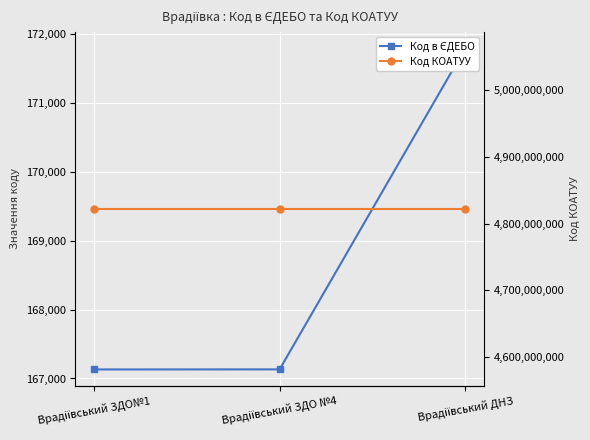

Which series has the largest total across all categories?

Код КОАТУУ